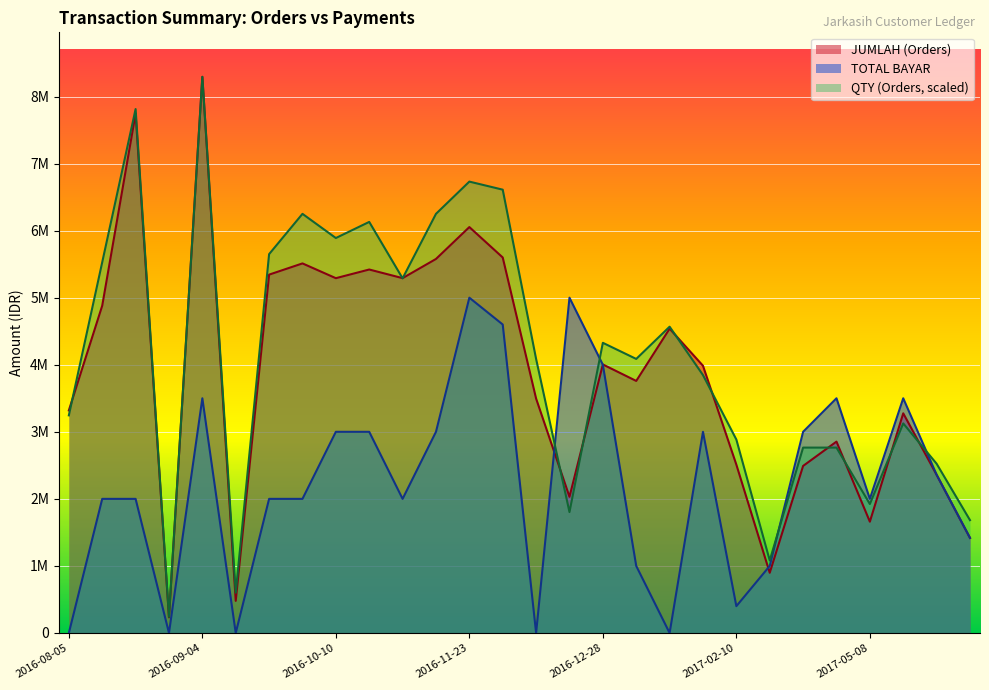

What is the value of the QTY (Orders) point at the 27th from the left?

2524108.7